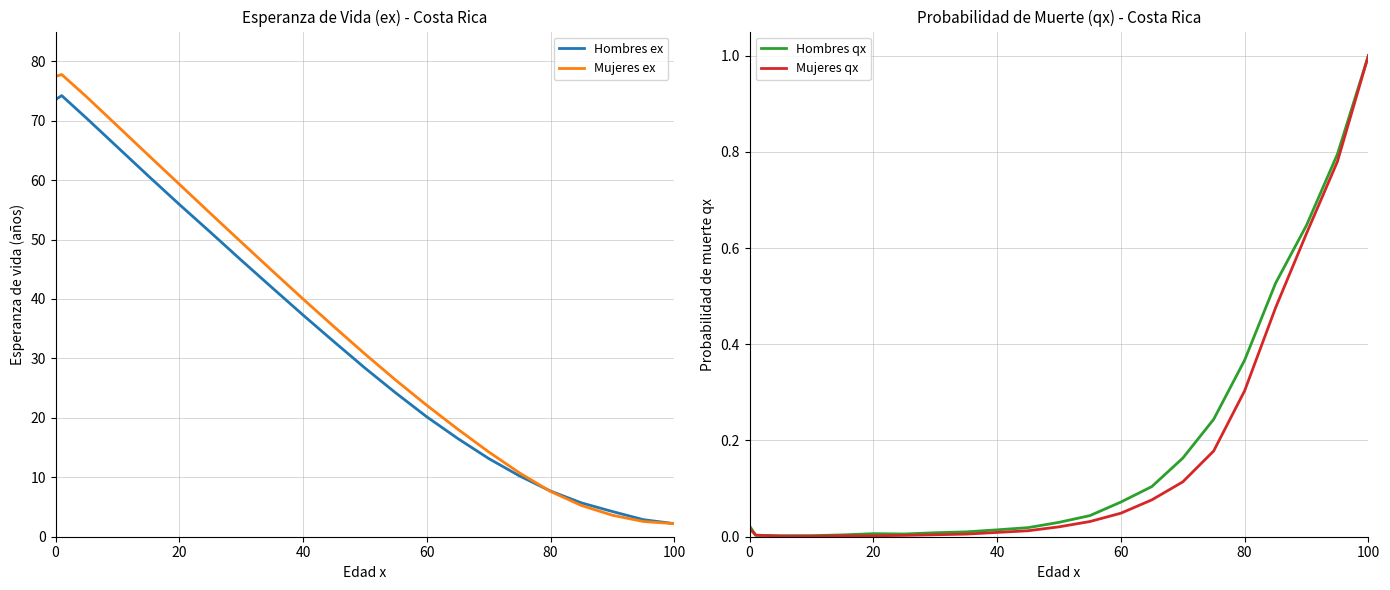

What is the total value across all series at 20?

152.0